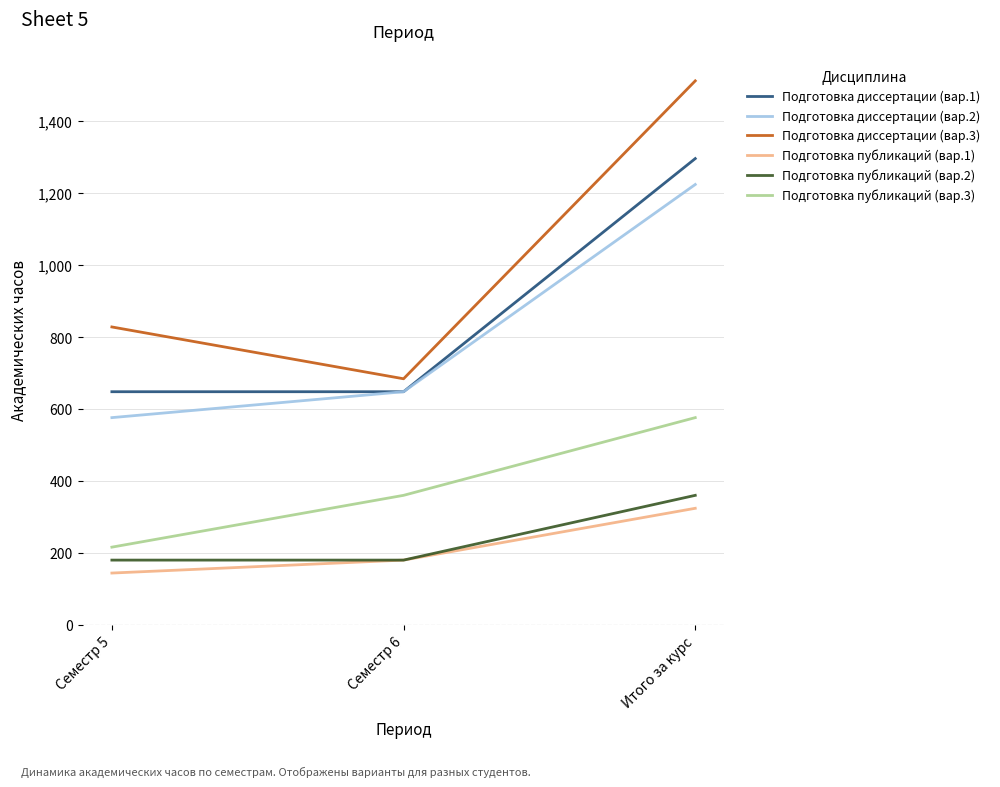

The value of Подготовка диссертации (вар.3) at Семестр 5 is 1455. True or false?

False